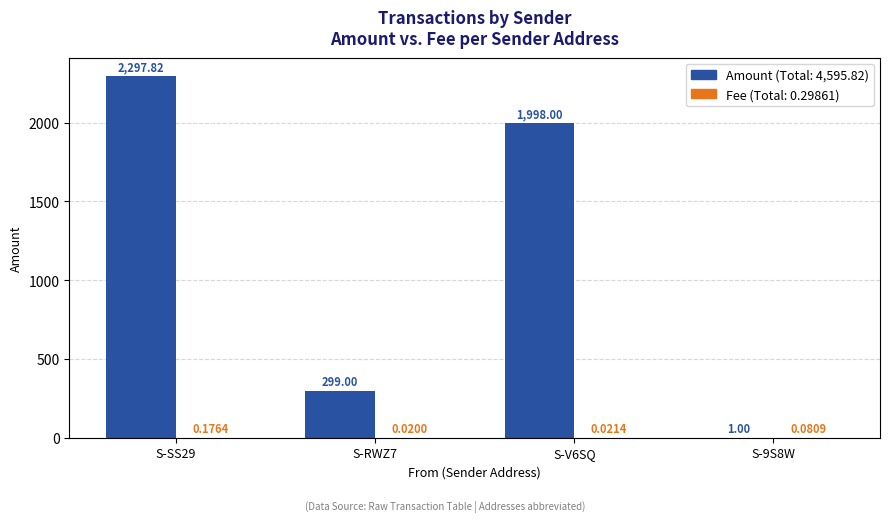

At which category is the sum across all series the highest?

S-SS29